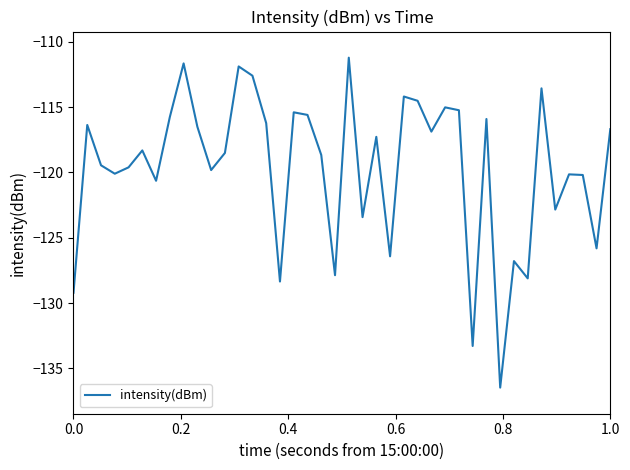

What is the greatest value displayed?

-111.2